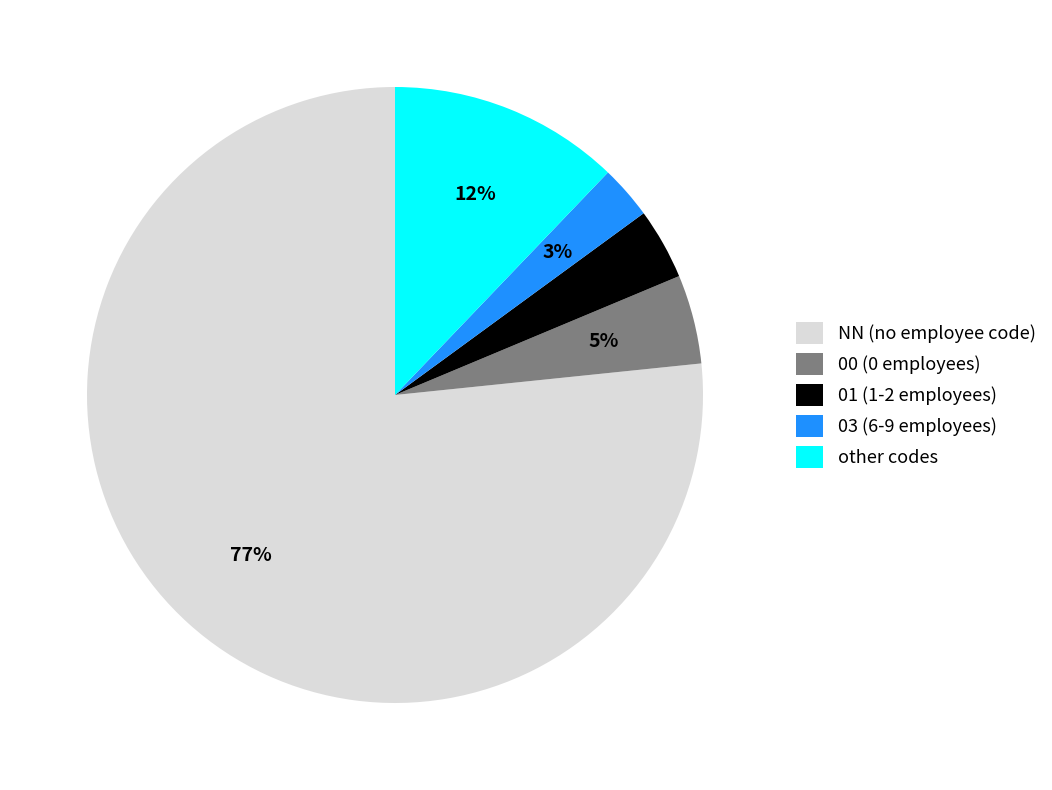

Which slice is the largest?

NN